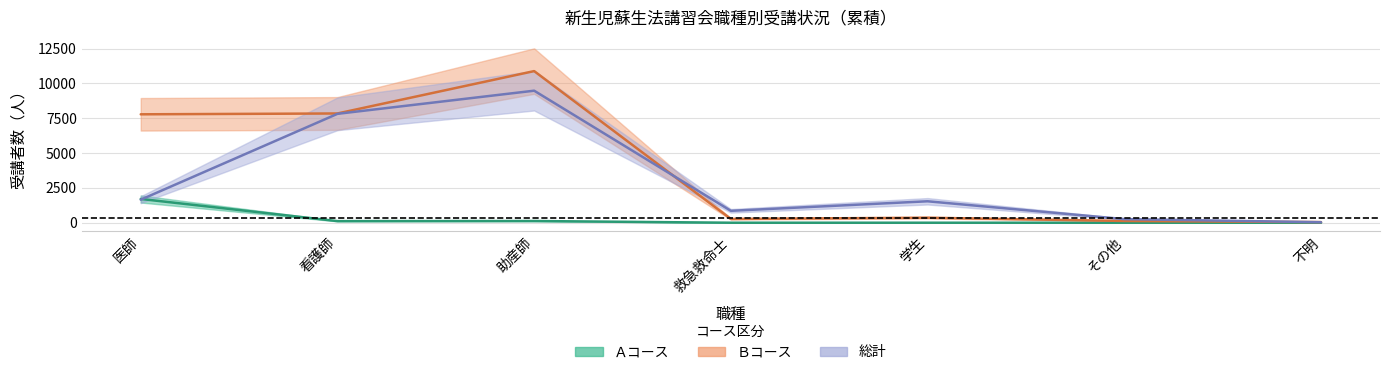

Which series has the widest spread of values?

Ｂコース